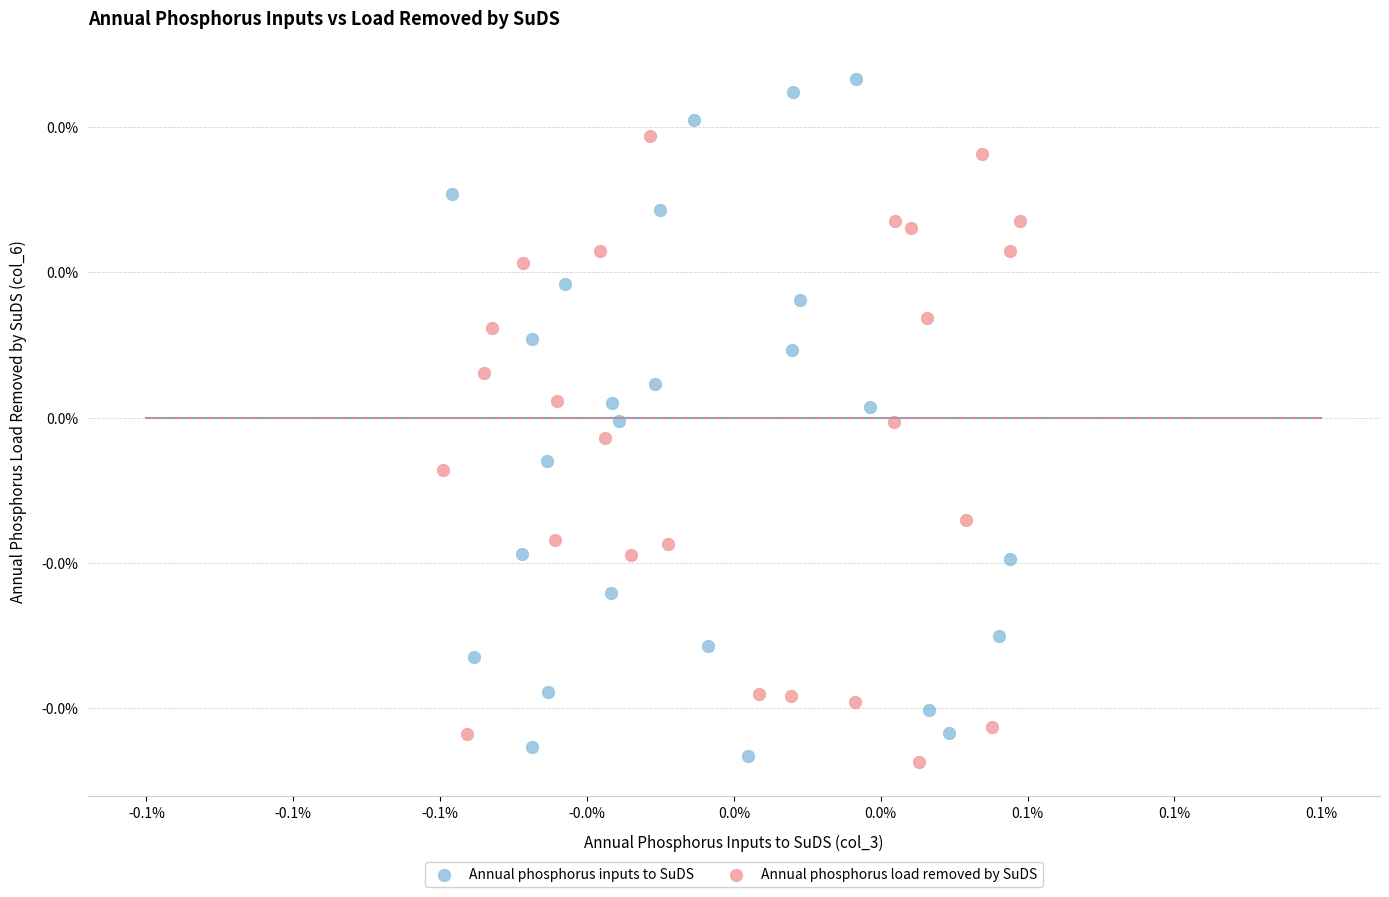

Which series reaches the maximum Y coordinate?

Annual phosphorus inputs to SuDS